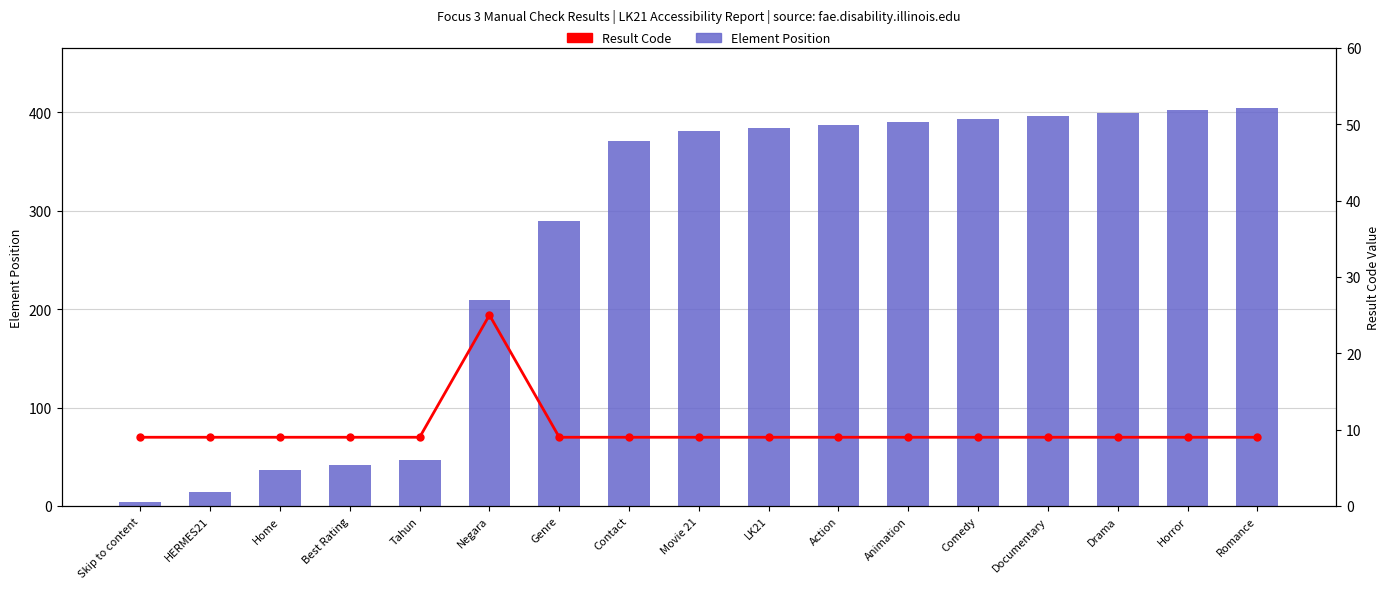

Reading left to right, transcribe all the data shown in this chart.

Element Position: Skip to content=4	HERMES21=14	Home=37	Best Rating=42	Tahun=47	Negara=209	Genre=290	Contact=371	Movie 21=381	LK21=384	Action=387	Animation=390	Comedy=393	Documentary=396	Drama=399	Horror=402	Romance=405
Result Code: Skip to content=9	HERMES21=9	Home=9	Best Rating=9	Tahun=9	Negara=25	Genre=9	Contact=9	Movie 21=9	LK21=9	Action=9	Animation=9	Comedy=9	Documentary=9	Drama=9	Horror=9	Romance=9